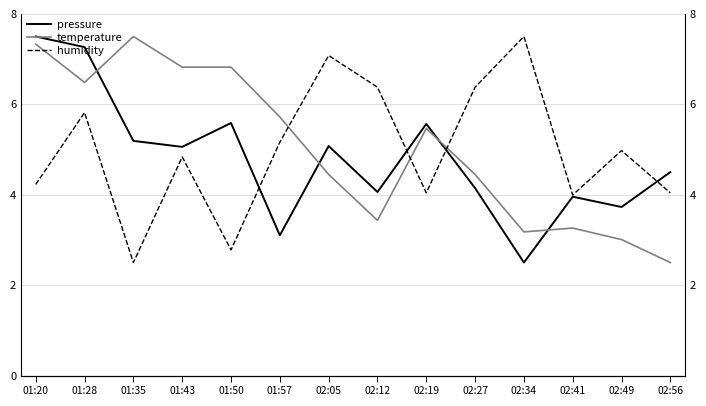

The value of pressure at 01:43 is 5.1. True or false?

True